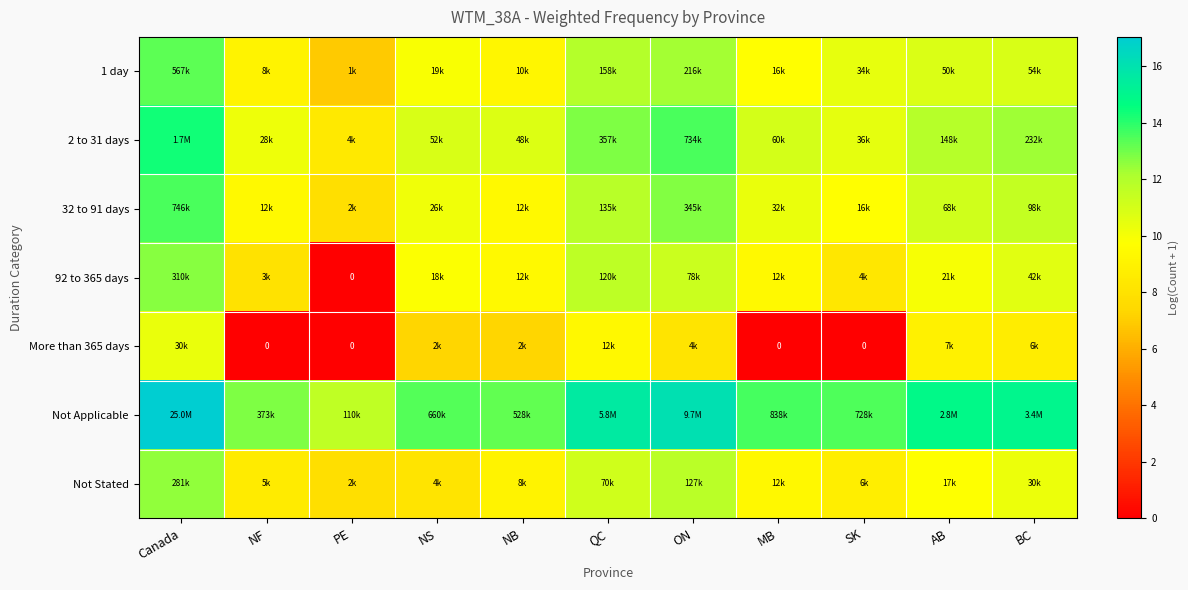

What is the average value of the 1 day series?

10.4